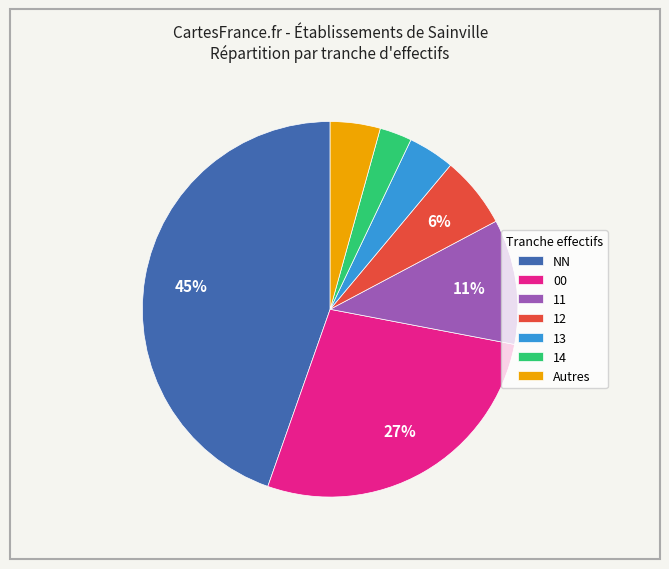

To the nearest percent, what is the average slice percentage?

14%